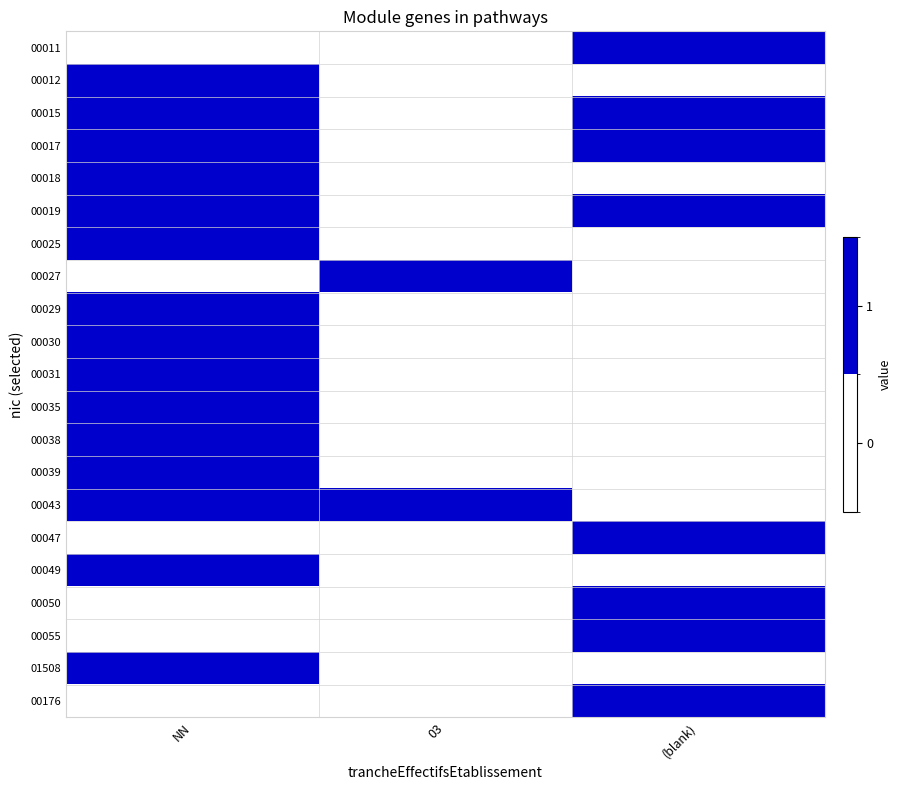

Rank the series at 03 from highest to lowest value.

00027, 00043, 00011, 00012, 00015, 00017, 00018, 00019, 00025, 00029, 00030, 00031, 00035, 00038, 00039, 00047, 00049, 00050, 00055, 01508, 00176